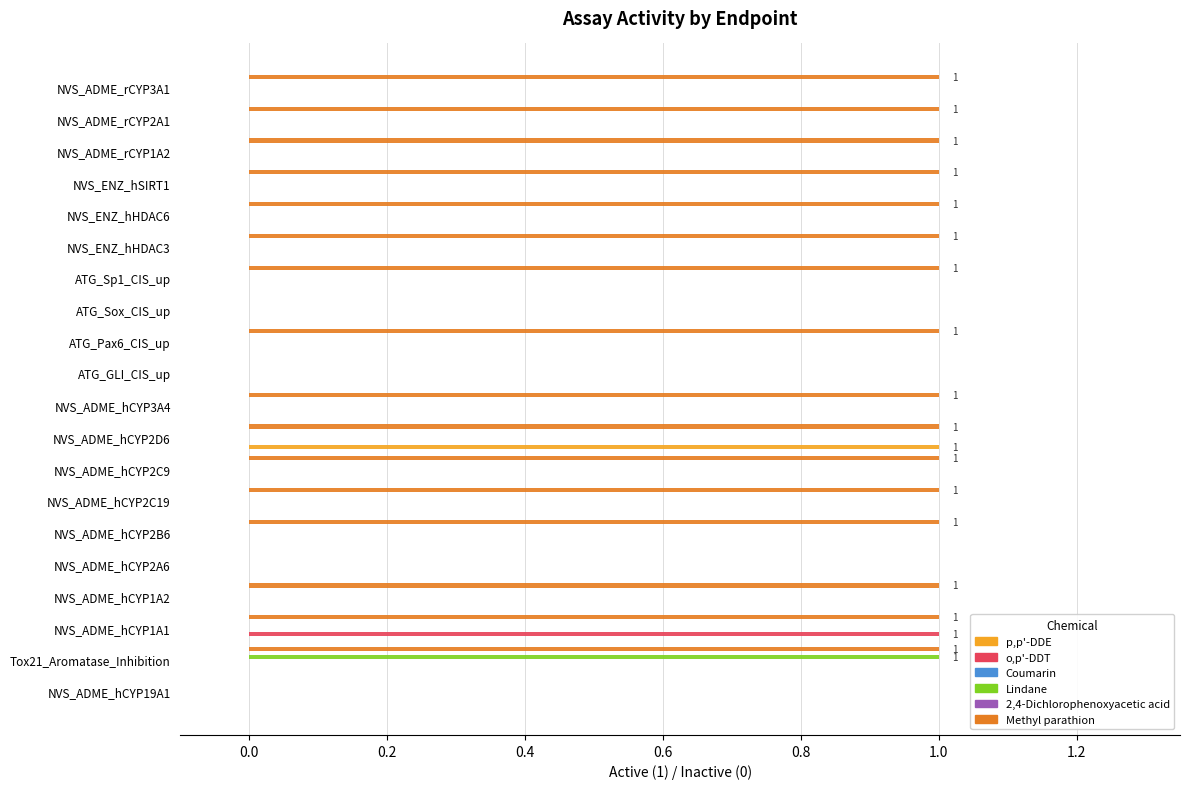

Which series has the largest range (max minus min)?

p,p'-DDE